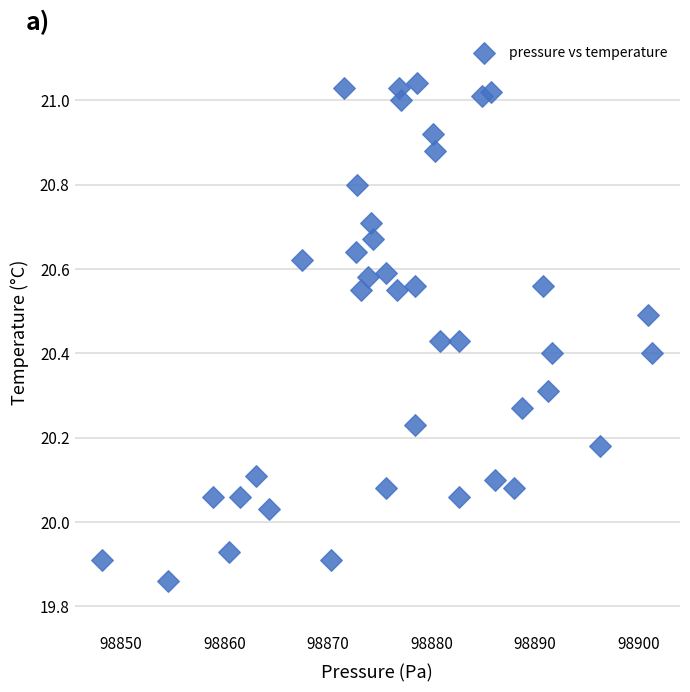

What is the range of Y values (max minus min)?

1.2